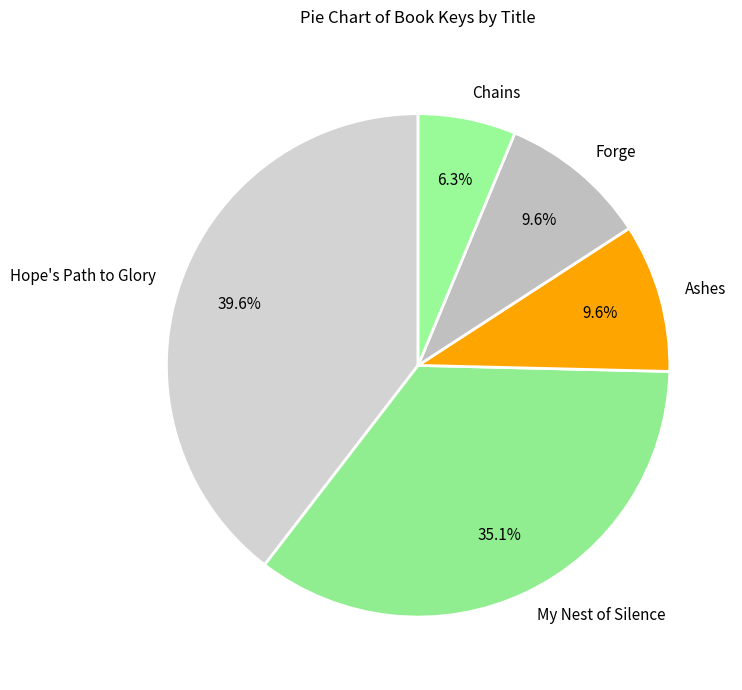

What is the total percentage of Ashes and My Nest of Silence?

44.6%